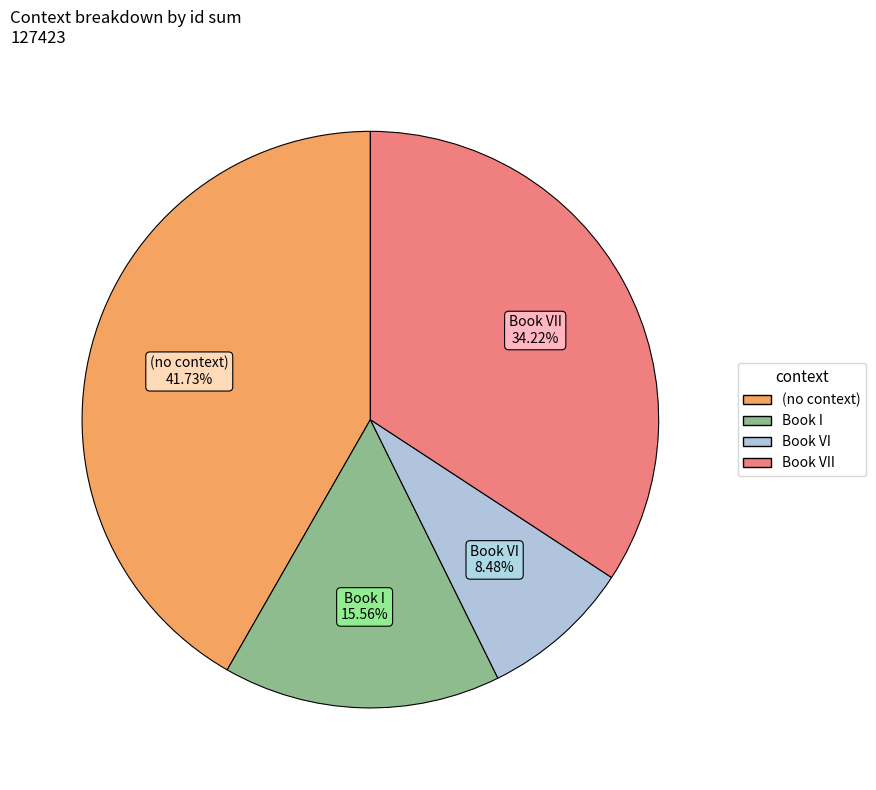

Is there a majority slice in this chart?

No